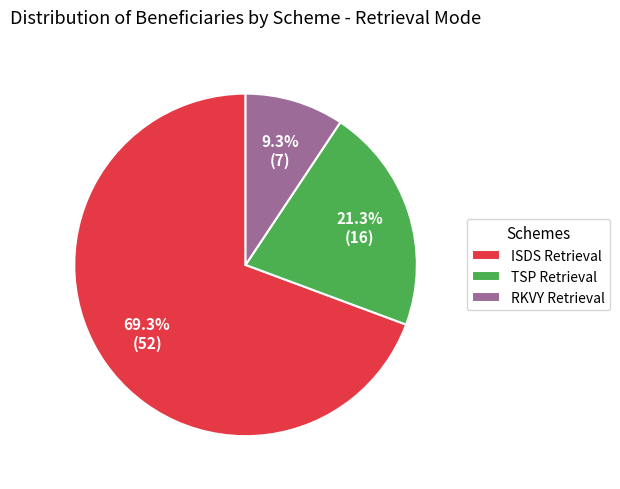

How many segments does this pie chart have?

3